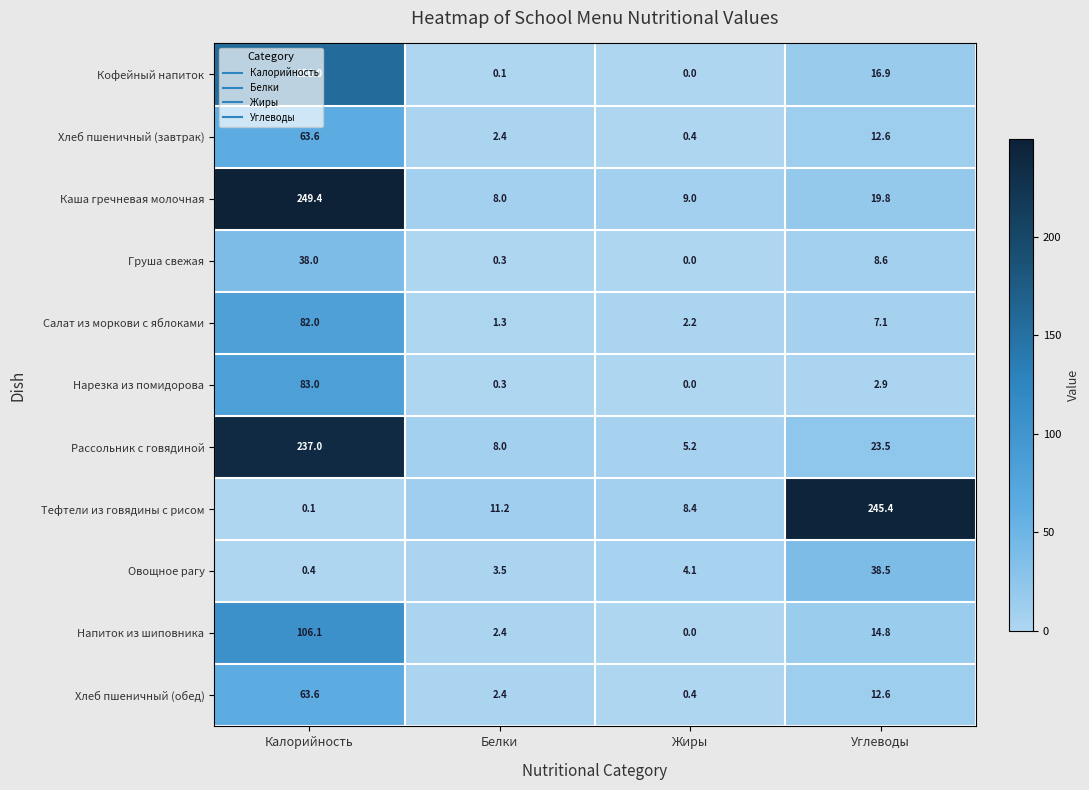

Read the Каша гречневая молочная value at Жиры.

9.0